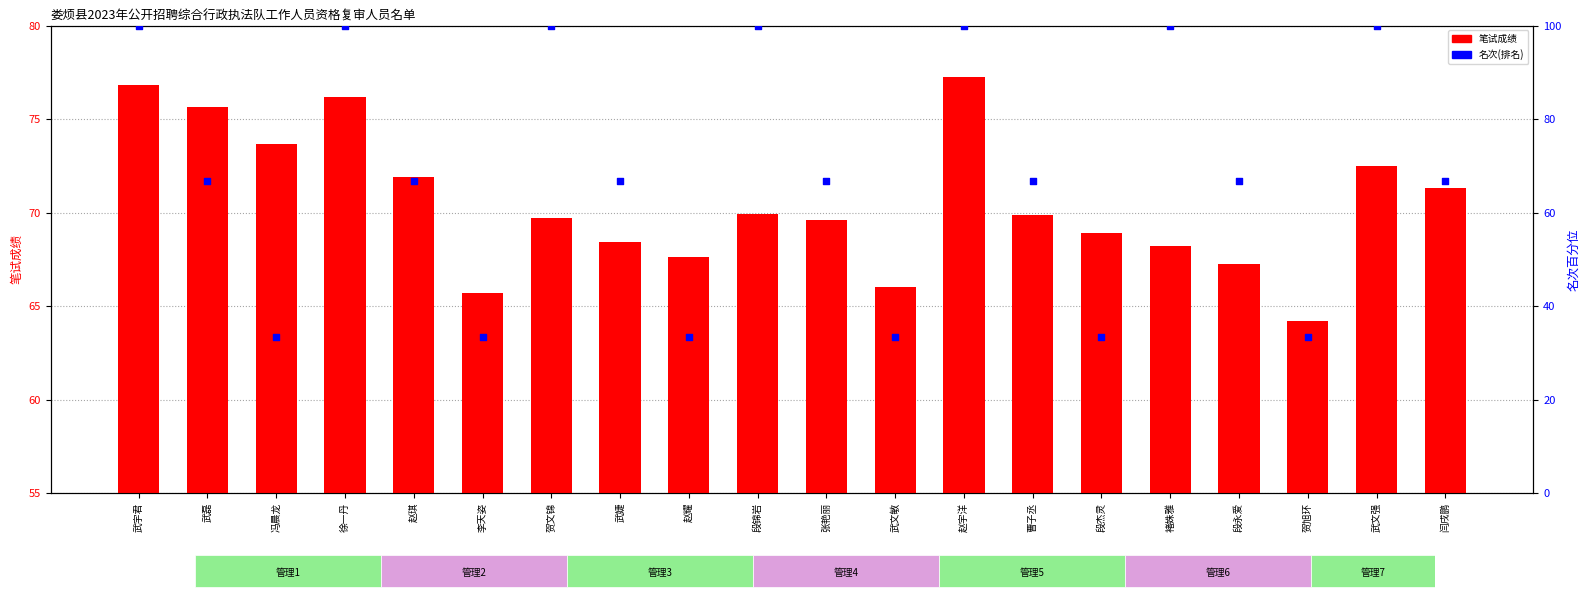

Is the value of 笔试成绩 at 褚姝雅 greater than the value of 名次(排名) at 武磊?

Yes